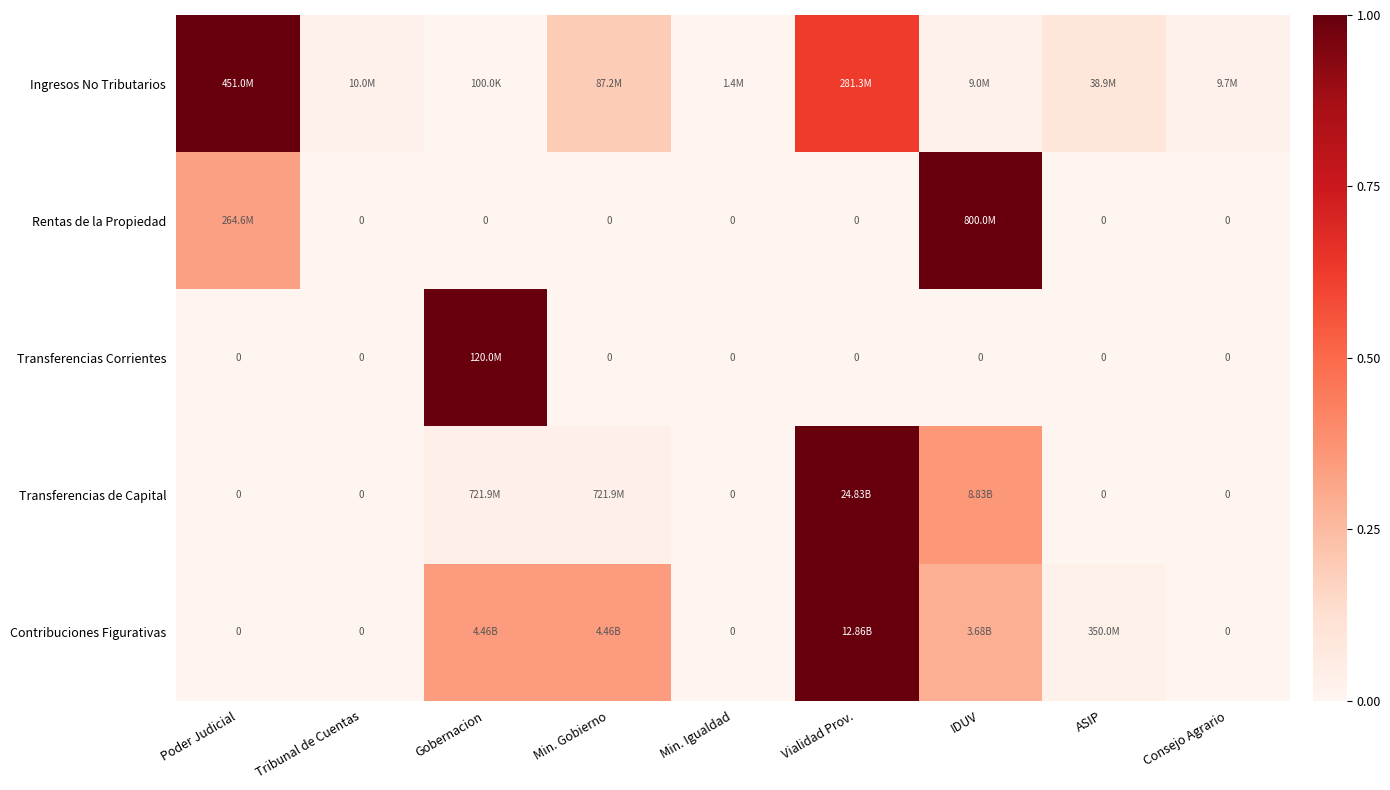

The Contribuciones Figurativas series shows 0.0 at Tribunal de Cuentas. True or false?

True